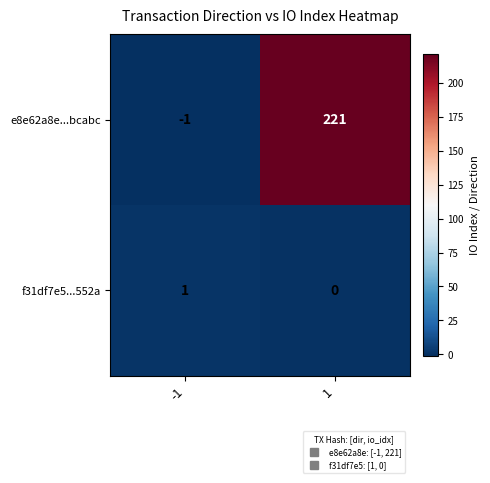

Reading left to right, transcribe all the data shown in this chart.

e8e62a8e...bcabc: -1=-1	1=221
f31df7e5...552a: -1=1	1=0